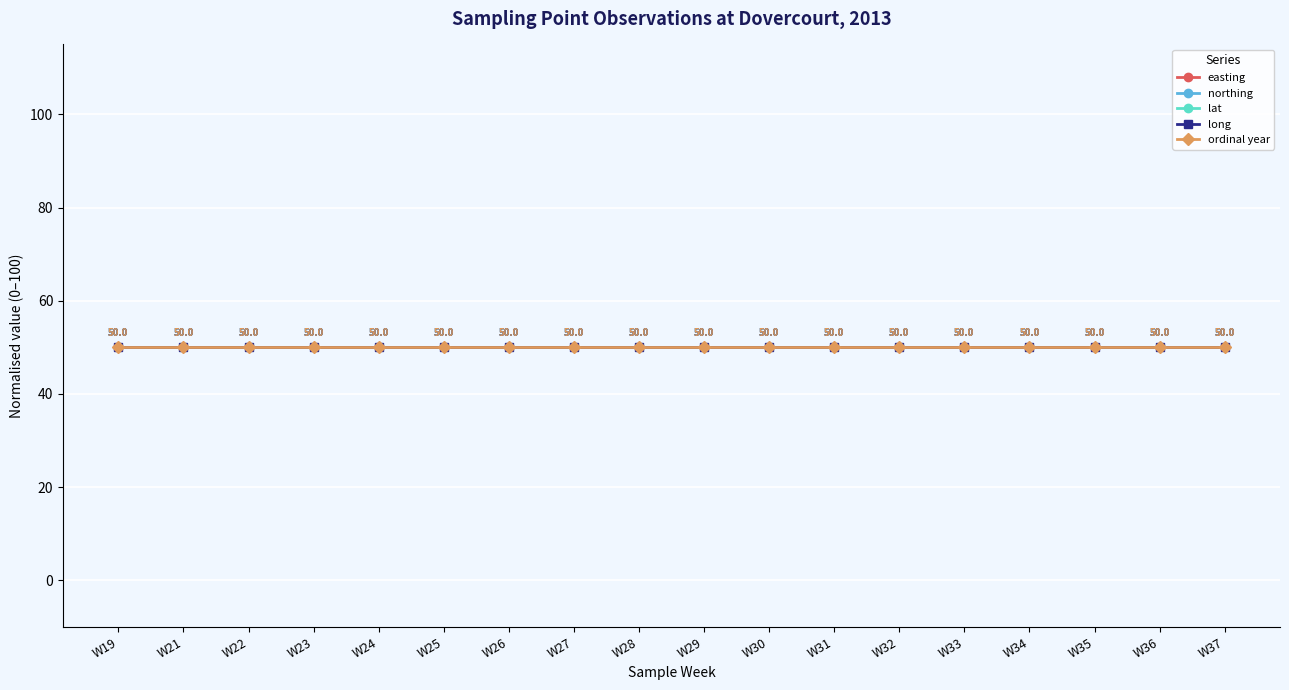

Between W23 and W26, which series saw the biggest shift?

easting